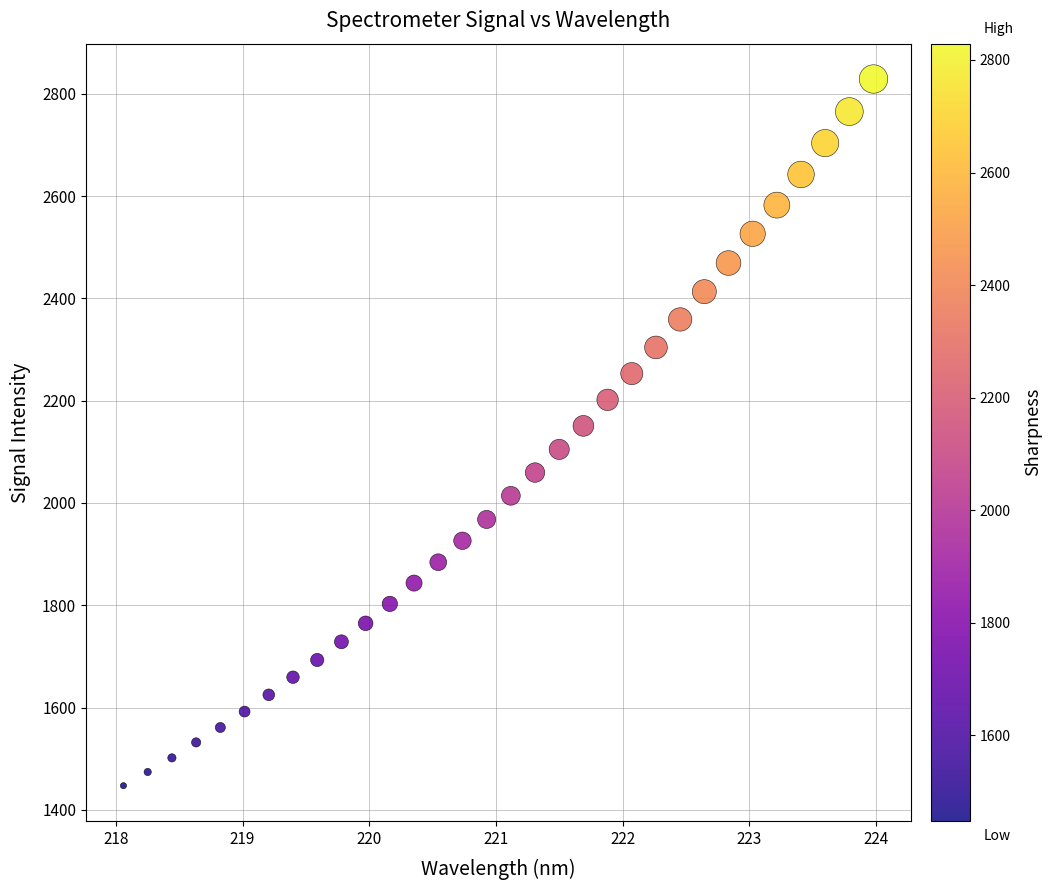

What is the range of Y values (max minus min)?

1381.7